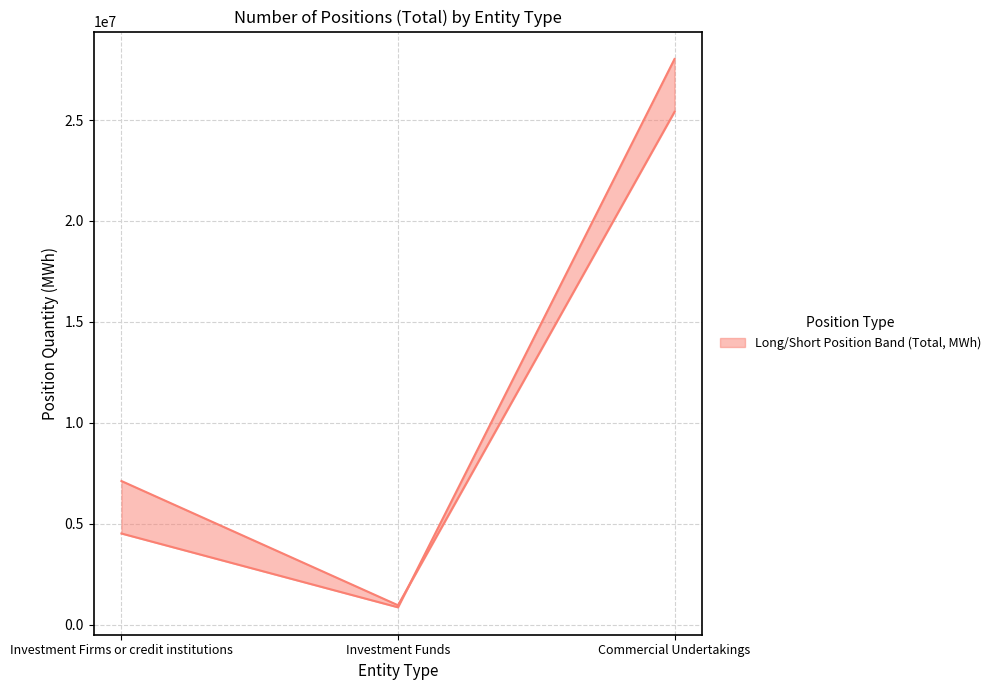

What is the sum of the Long values at Commercial Undertakings and Investment Firms or credit institutions?

32538430